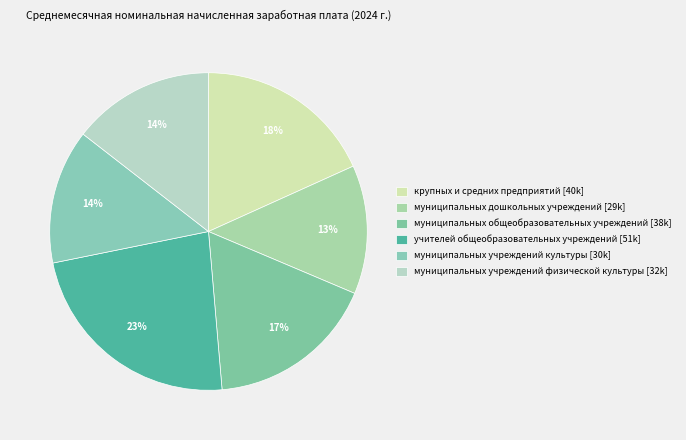

Which category has the biggest portion of the pie?

учителей общеобразовательных учреждений